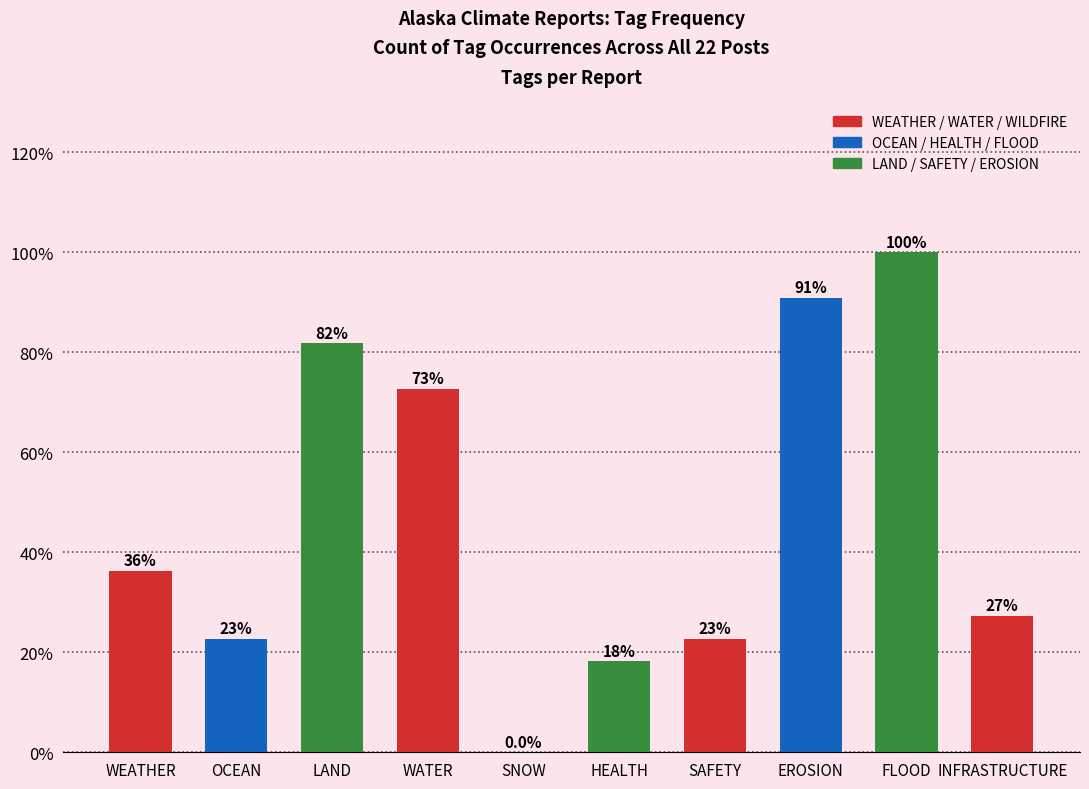

Does the chart contain stacked bars?

No